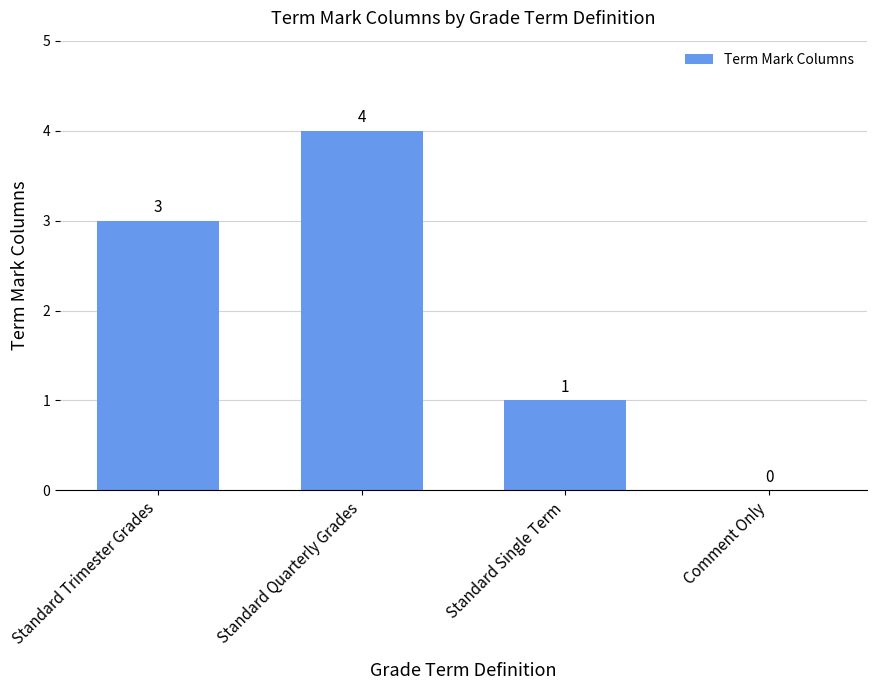

What is the ratio of the value at Standard Quarterly Grades to the value at Standard Single Term?

4.0